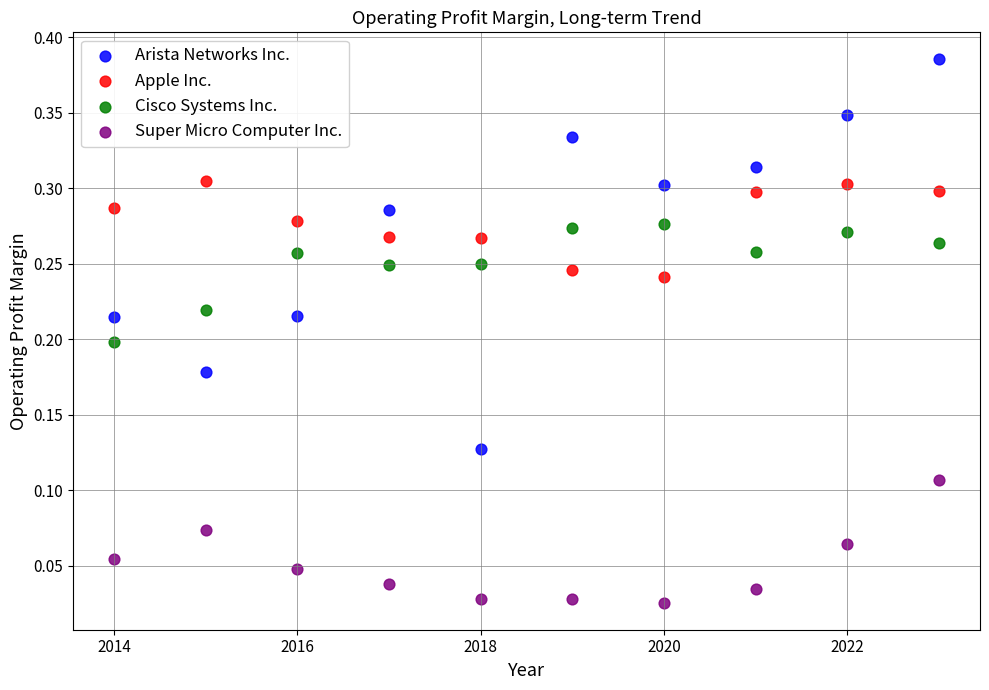

What is the X range (max minus min) for the scatter plot?

9.0